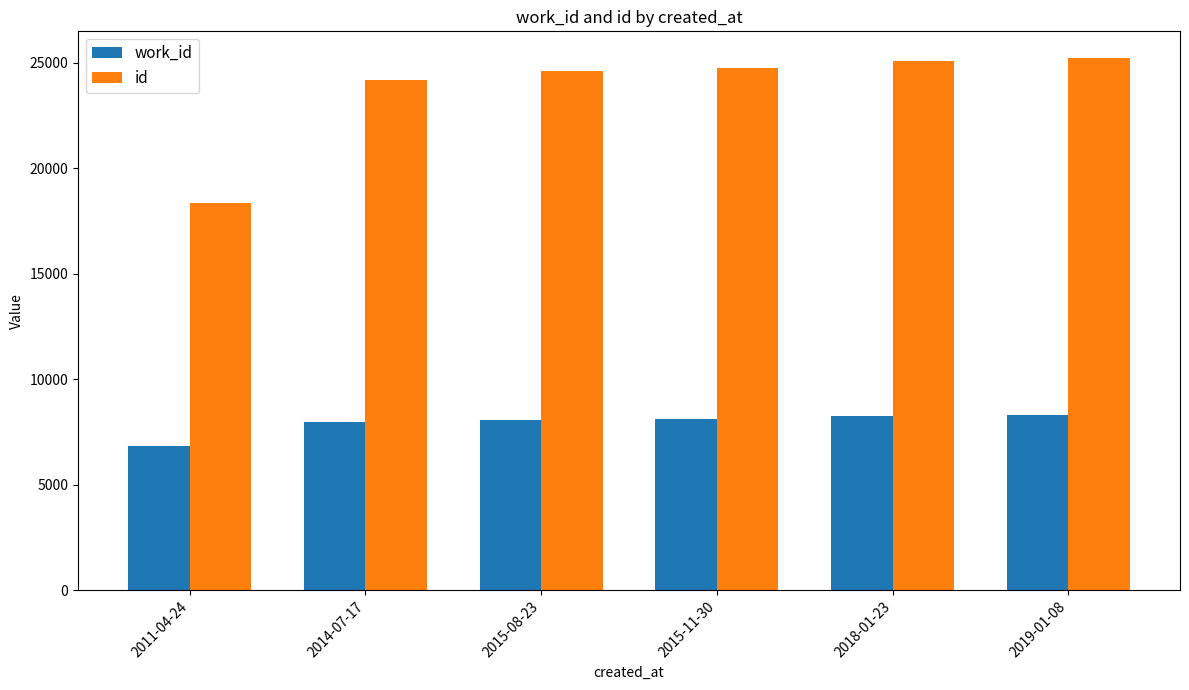

Rank the series at 2015-08-23 from lowest to highest value.

work_id, id